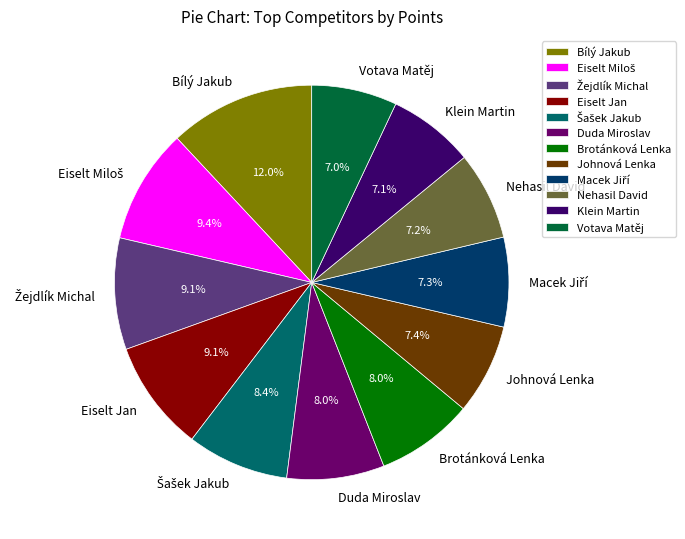

True or false: Nehasil David accounts for 7% of the total.

True